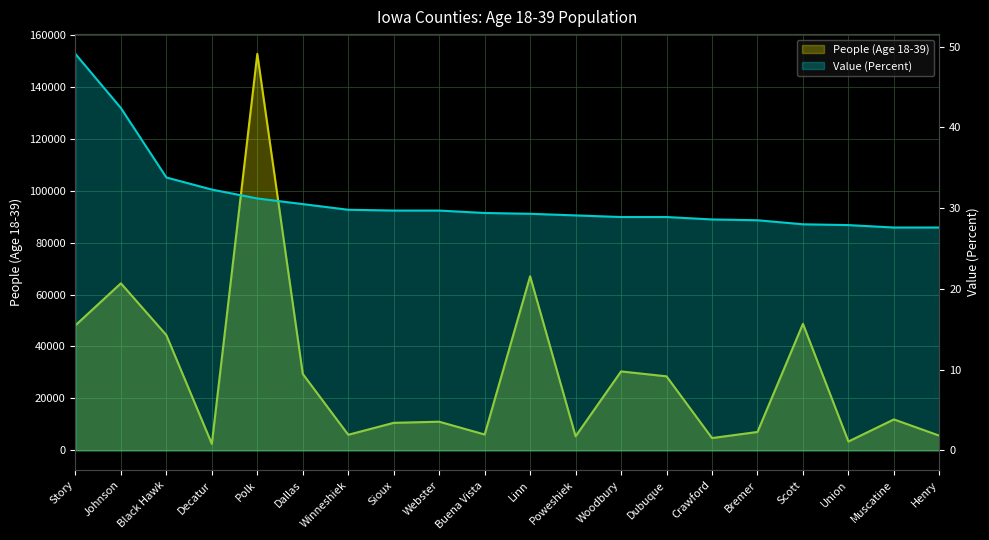

What is the value of the Value (Percent) point at the 3rd from the left?

33.8